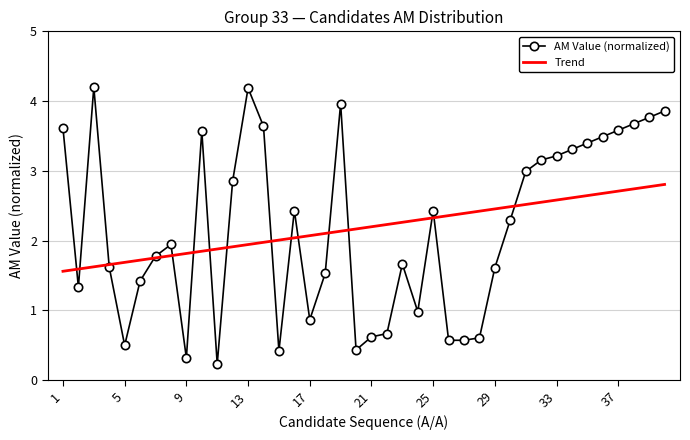

Count the number of categories in the chart.

40